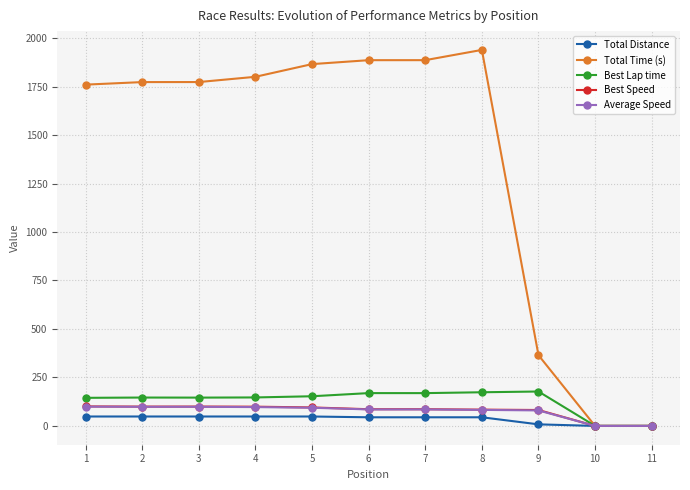

Which series has the largest total across all categories?

Total Time (s)